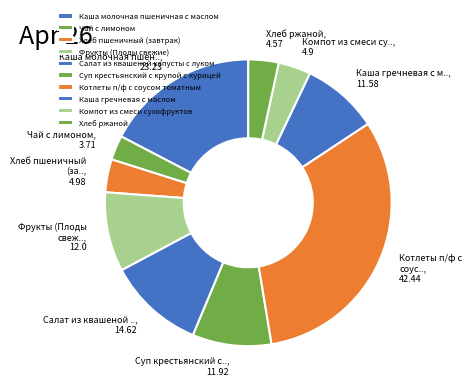

Do Хлеб пшеничный (завтрак) and Хлеб ржаной together represent more than half of the pie?

No